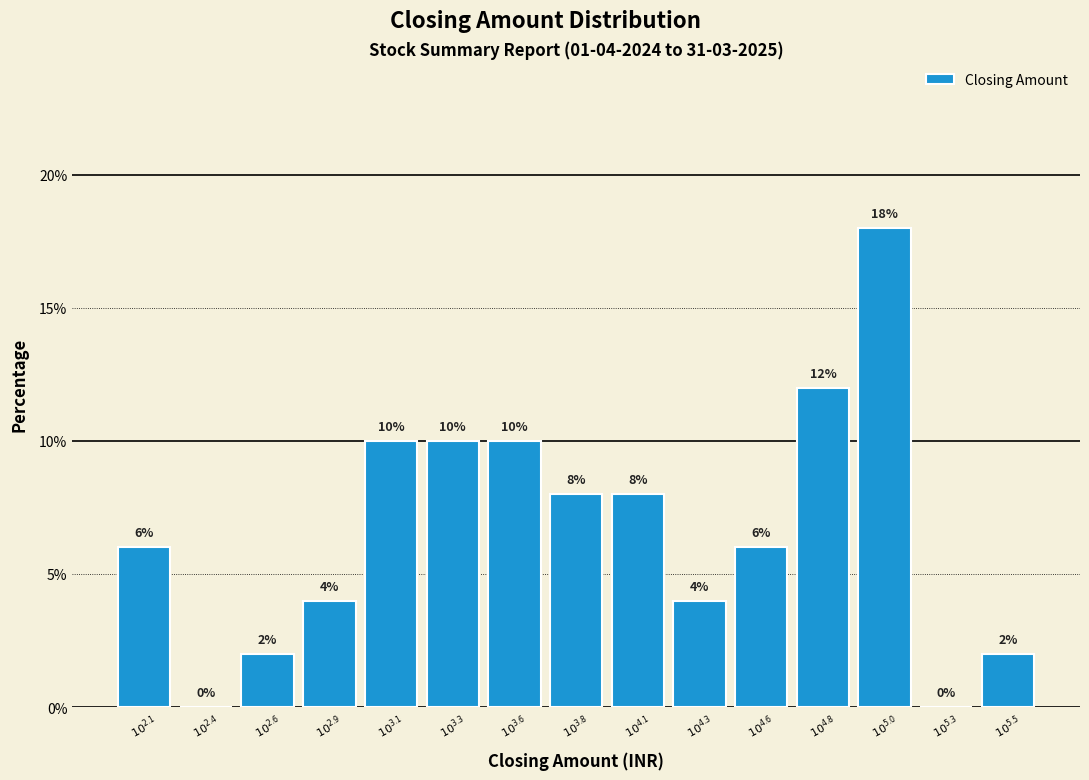

How many values are between 2 and 10?

11